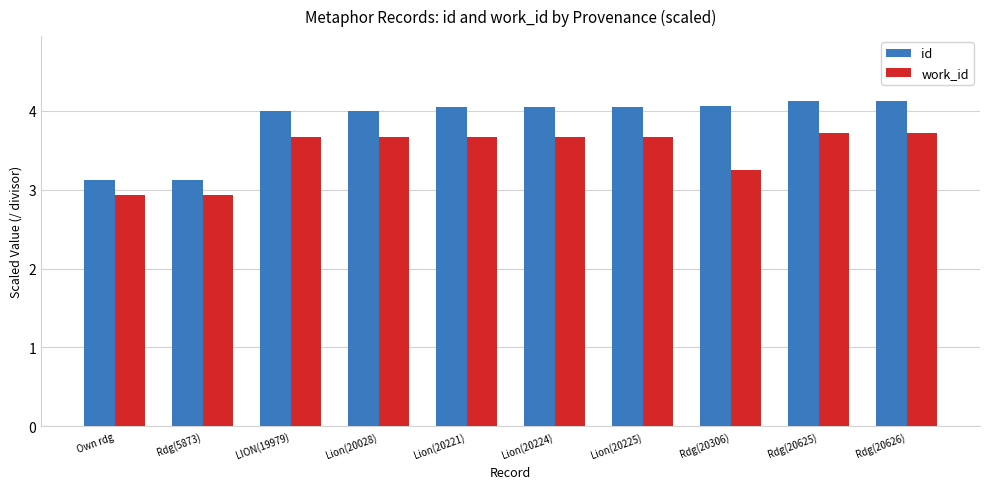

Does the chart contain any negative values?

No